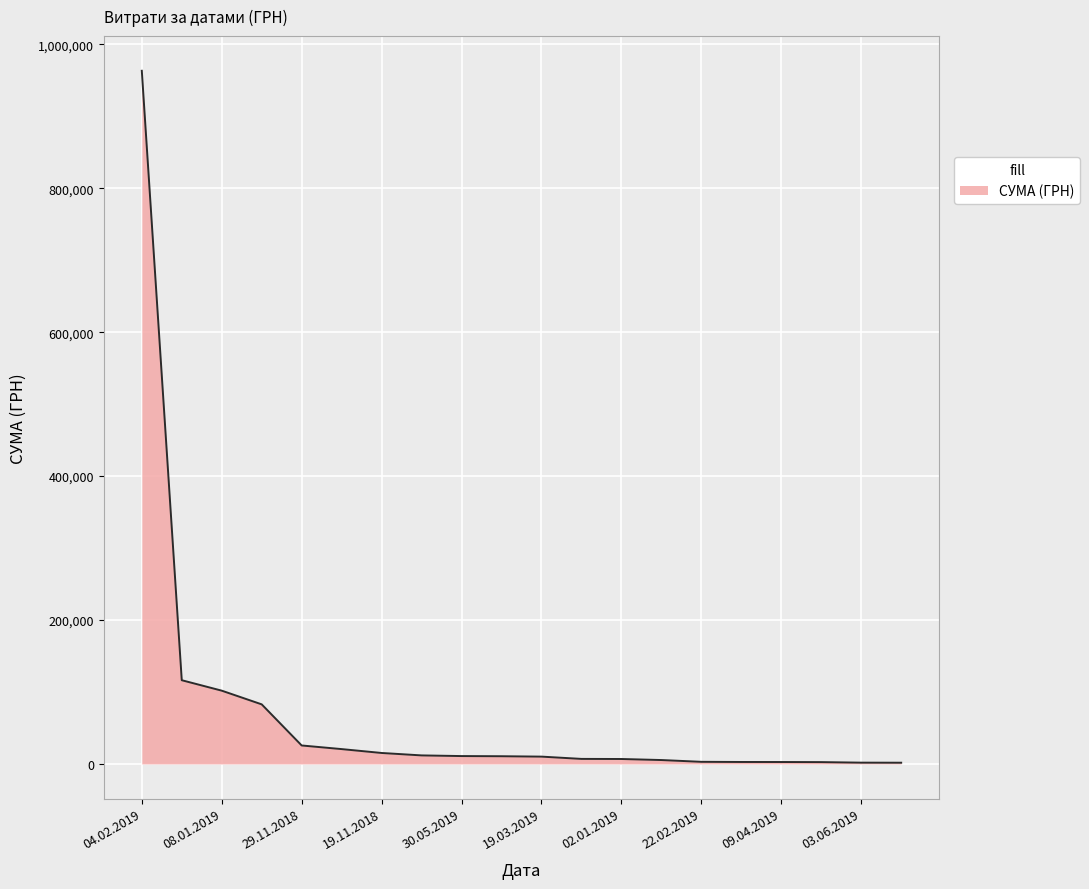

What is the greatest value displayed?

963233.5